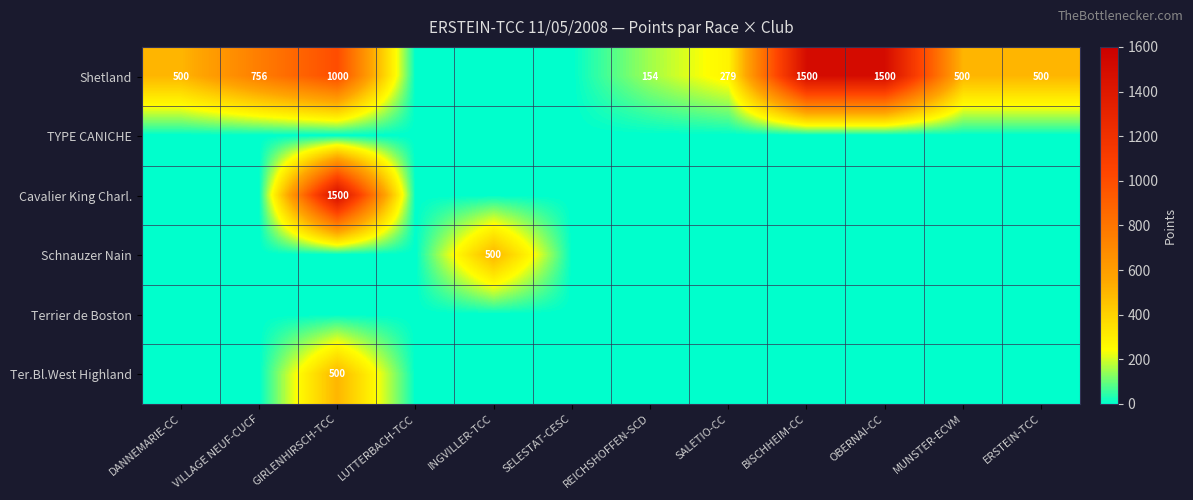

Is it true that Cavalier King Charl. equals -614 at MUNSTER-ECVM?

False